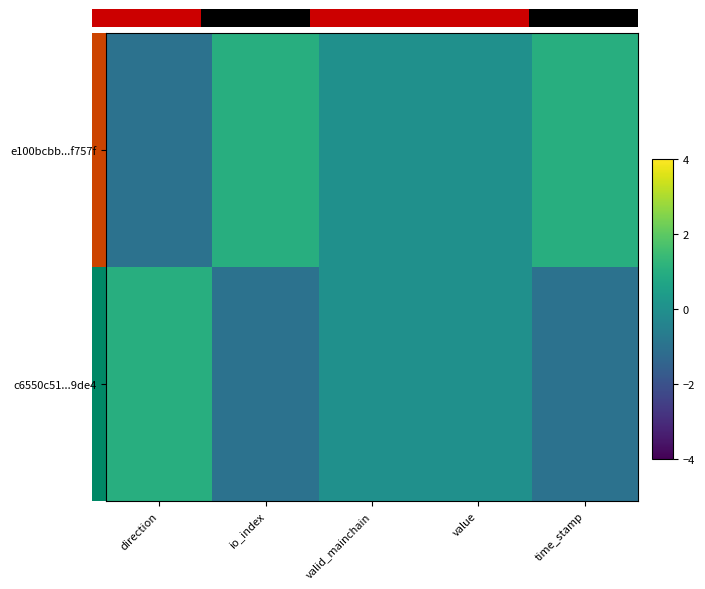

How many values in the c6550c51...9de4 series exceed 0?

1